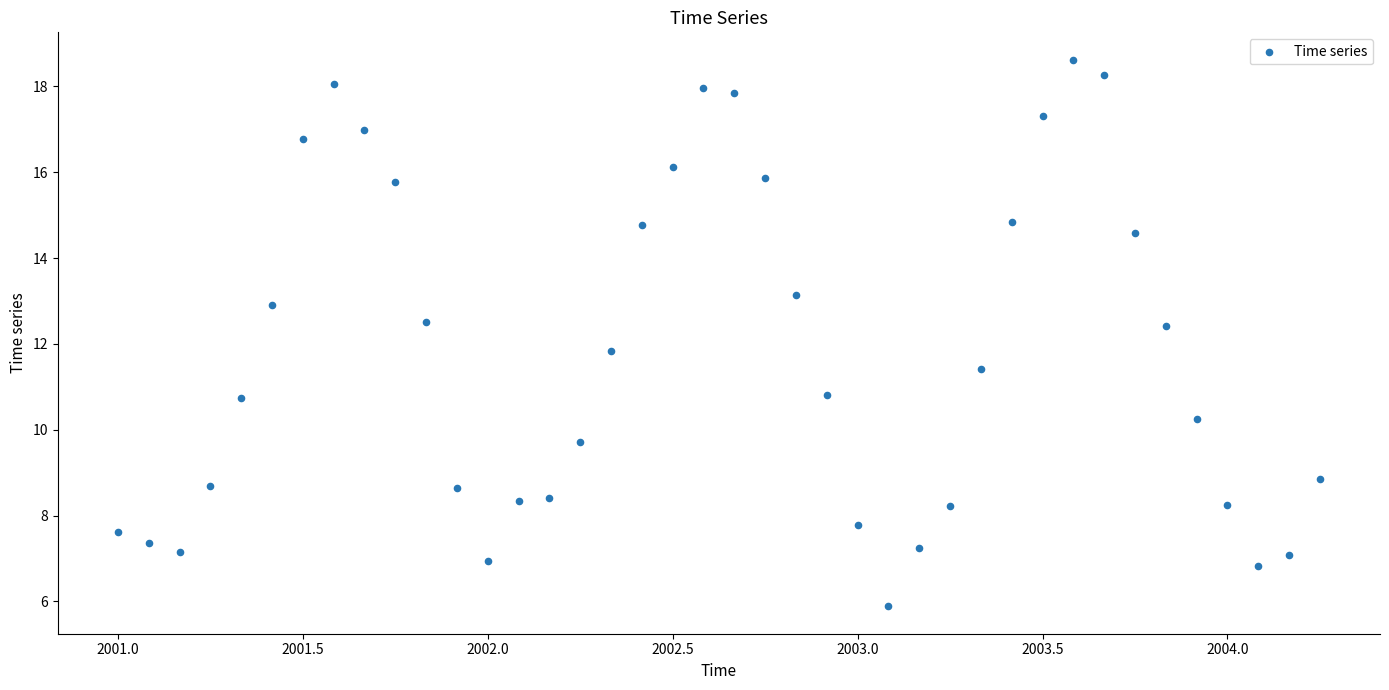

What Y value in the scatter plot is closest to 12?

11.8